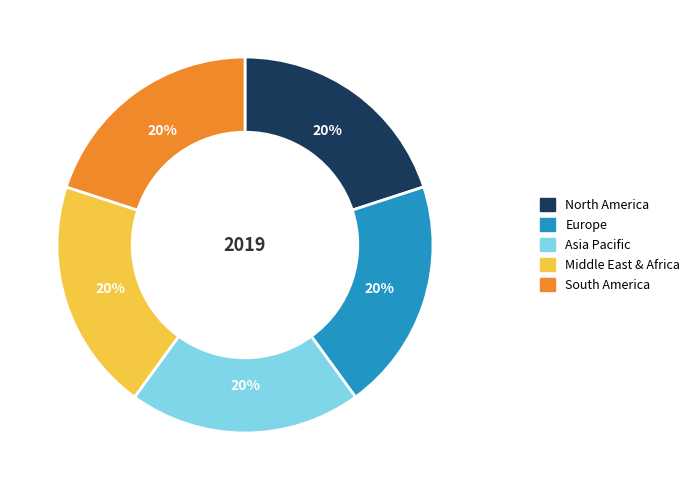

Approximately how many times larger is the value at North America compared to Asia Pacific?

1.0